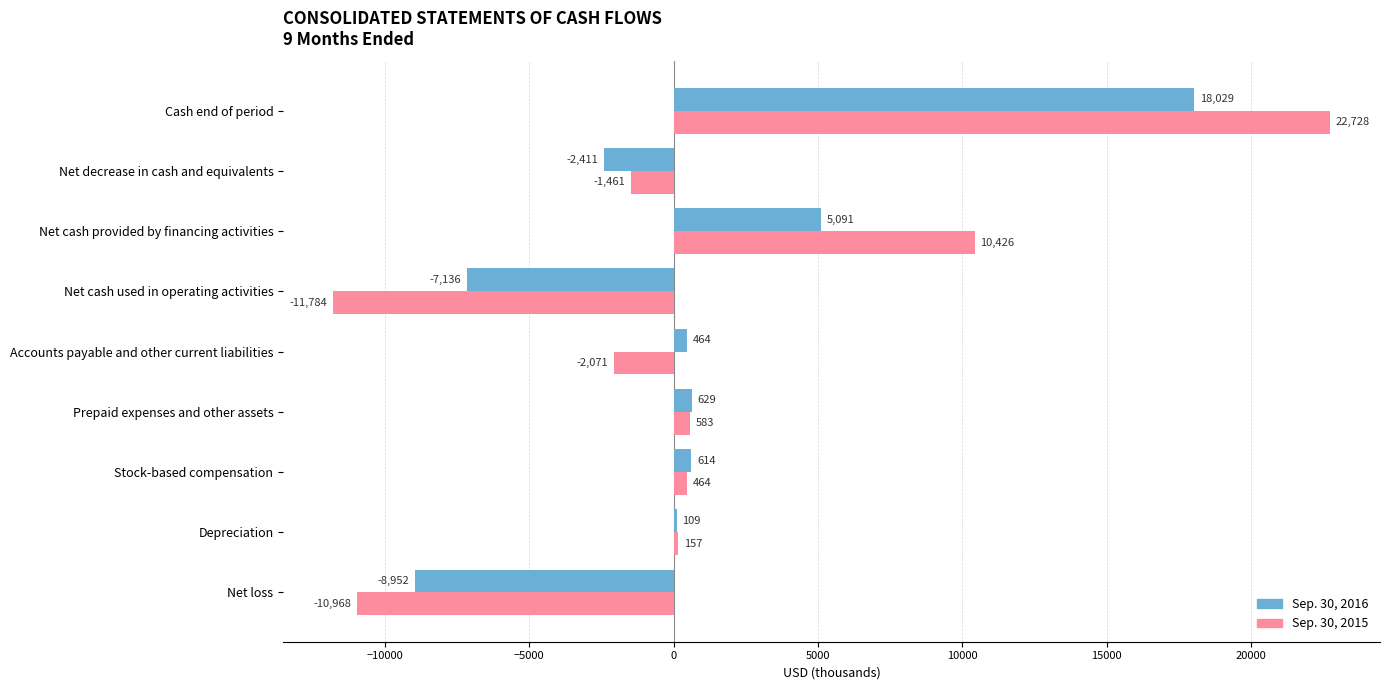

The value of Sep. 30, 2016 at Cash end of period is 26373. True or false?

False